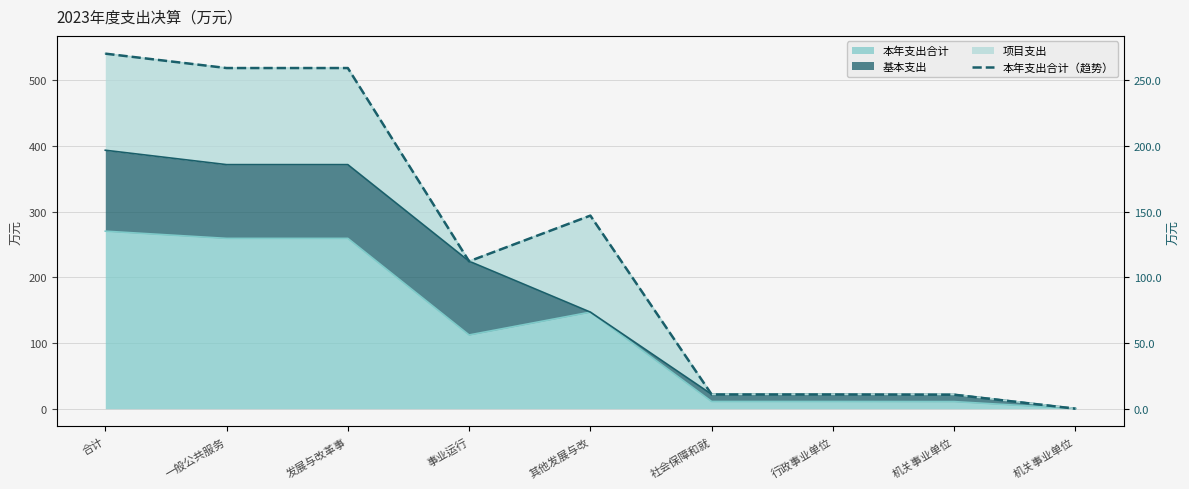

Reading right to left, extract all data points from this chart.

0.1	10.8	11.0	11.0	147.0	112.2	259.2	259.2	270.2